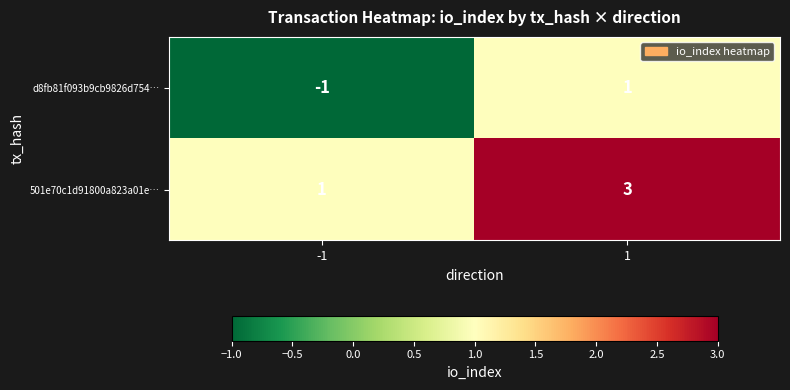

The value of d8fb81f093b9cb9826d754… at 1 is 1. True or false?

True